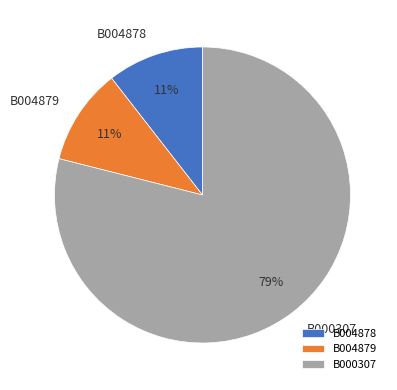

To the nearest percent, what is the average slice percentage?

33%